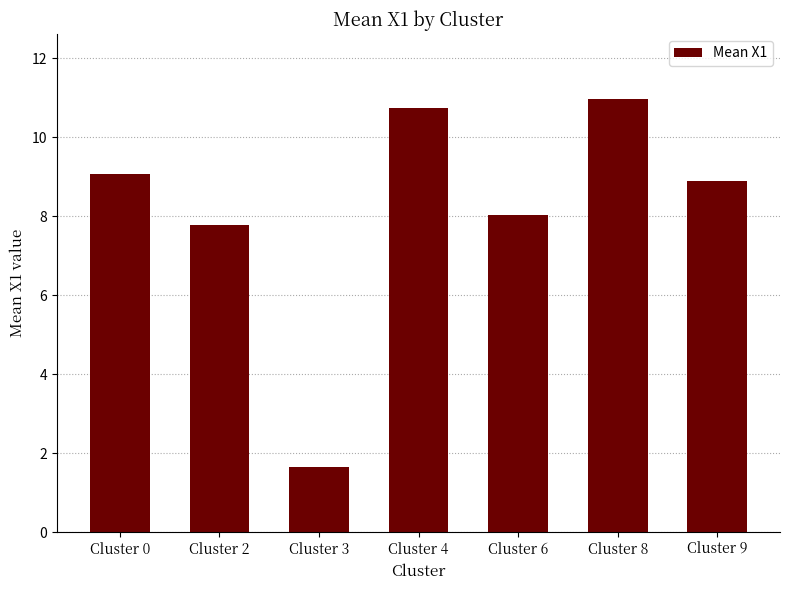

What is the difference between the second highest and second lowest values?

3.0